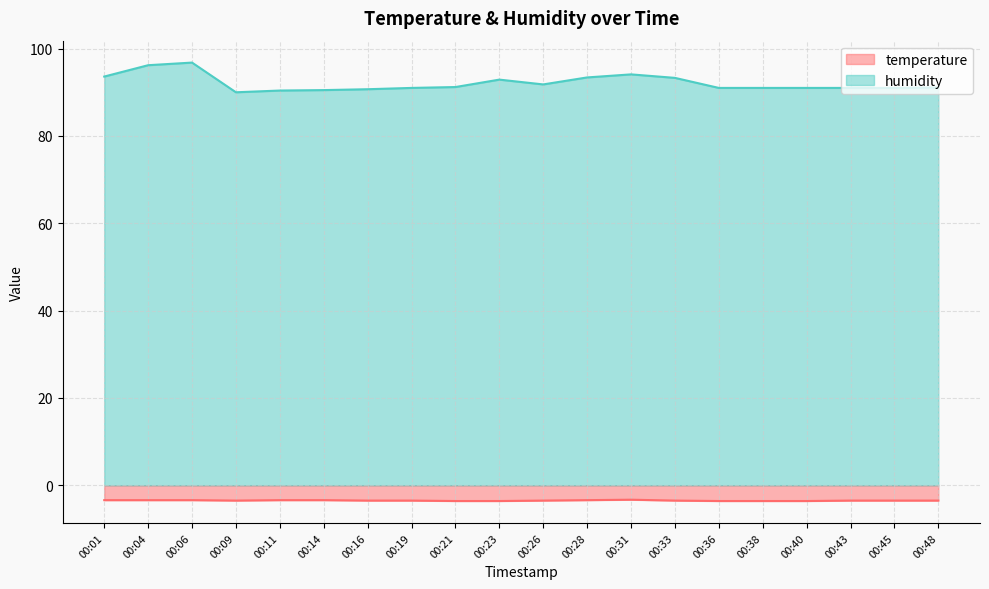

Between 00:38 and 00:48, which series saw the biggest shift?

temperature